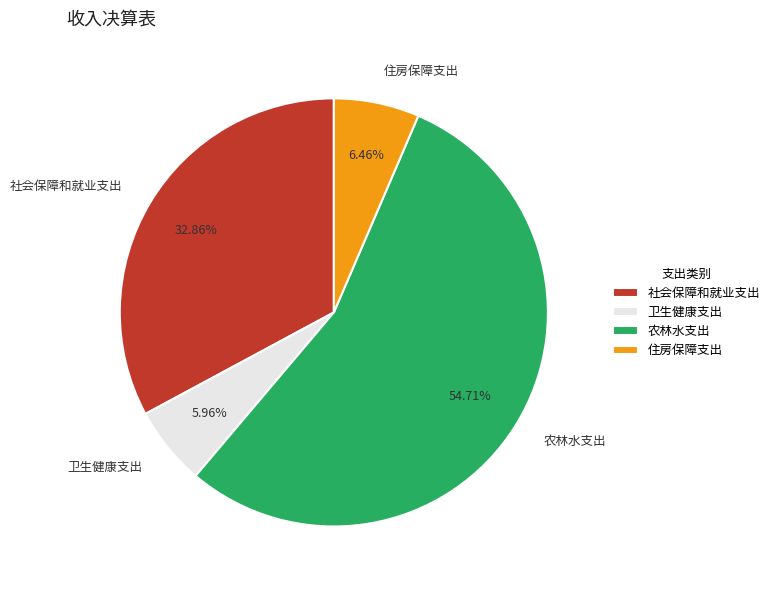

To the nearest percent, what portion does 住房保障支出 represent?

6%